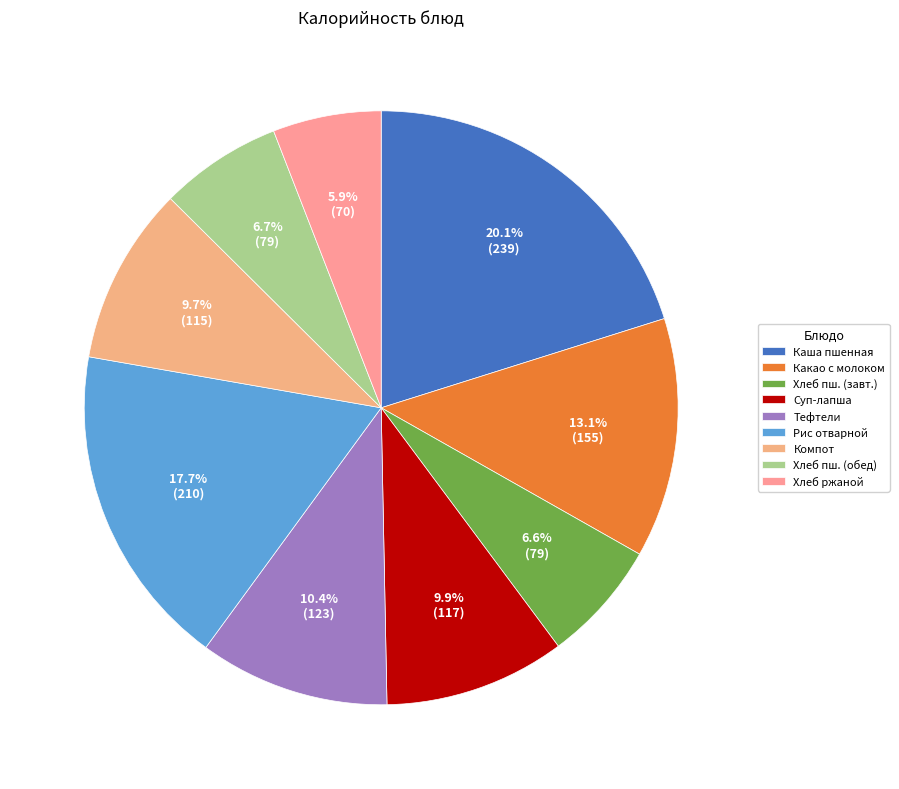

Count the number of slices in the pie.

9